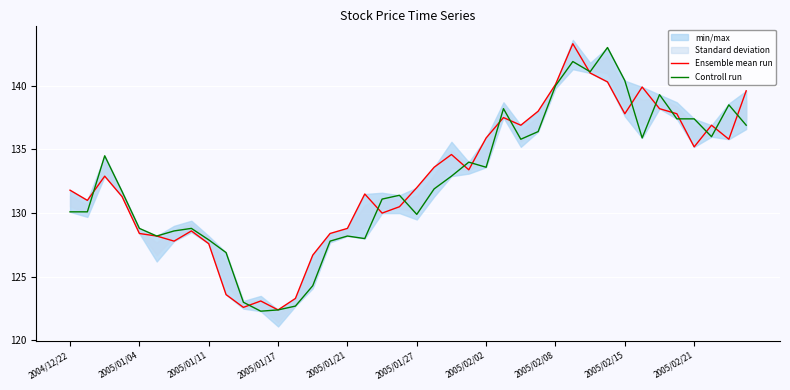

What is the difference between the second highest and second lowest values in the Controll run series?

19.5